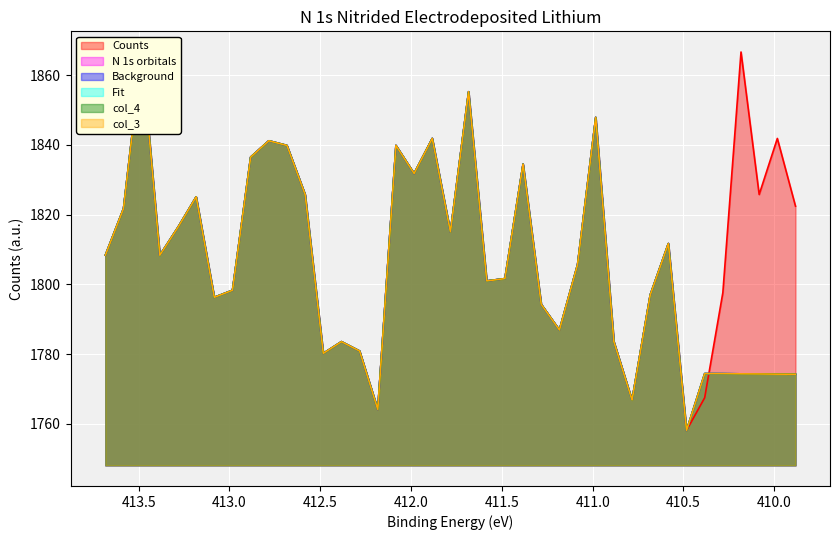

What is the maximum value for Fit?

1866.6